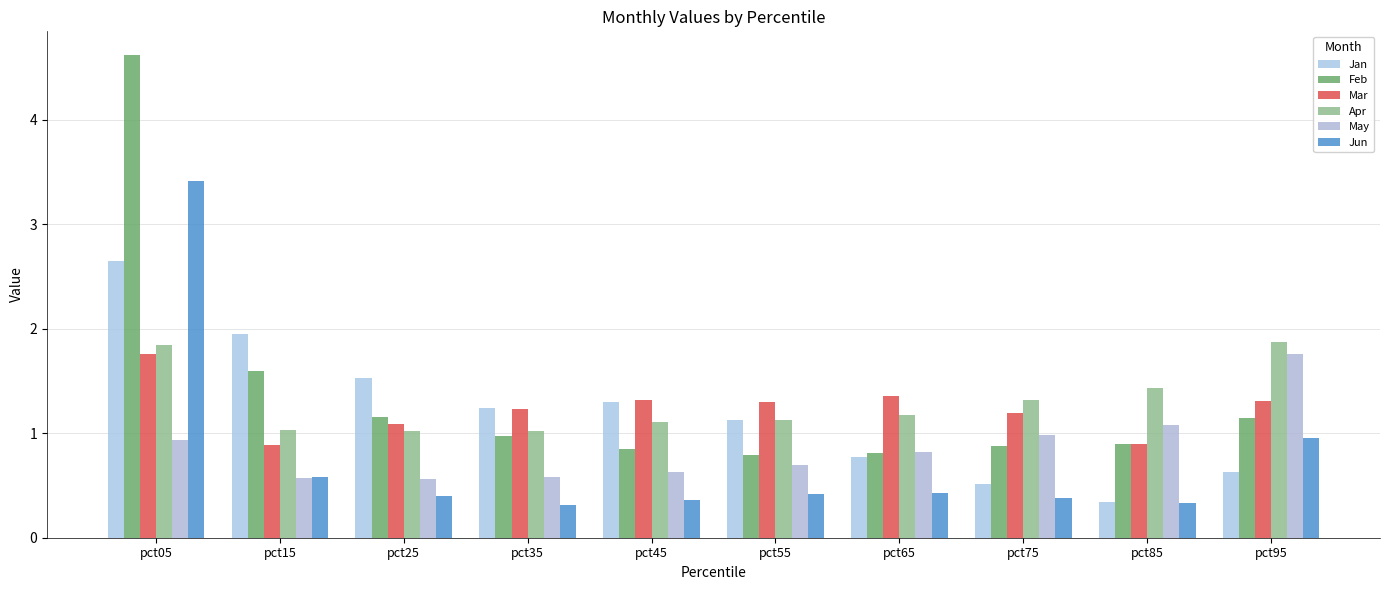

Read the Feb value at pct25.

1.2